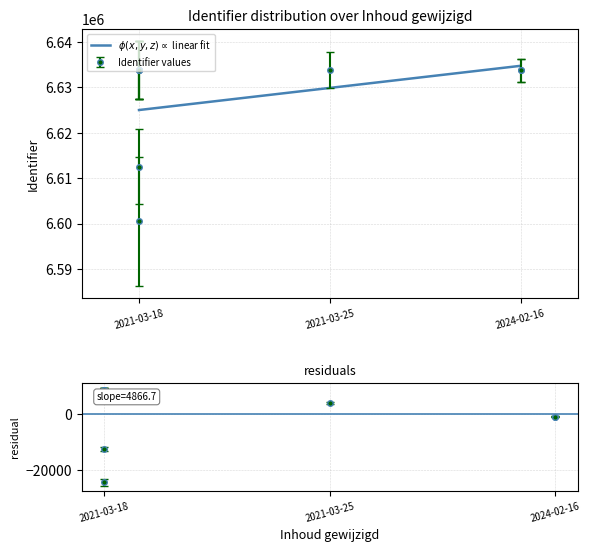

Is it true that the value at 2021-03-18 is 6633762?

True